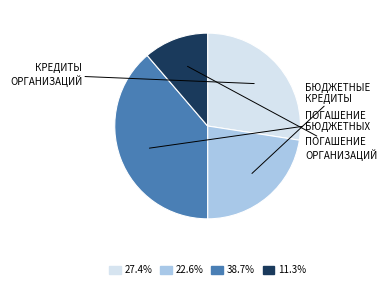

Is there a majority slice in this chart?

No